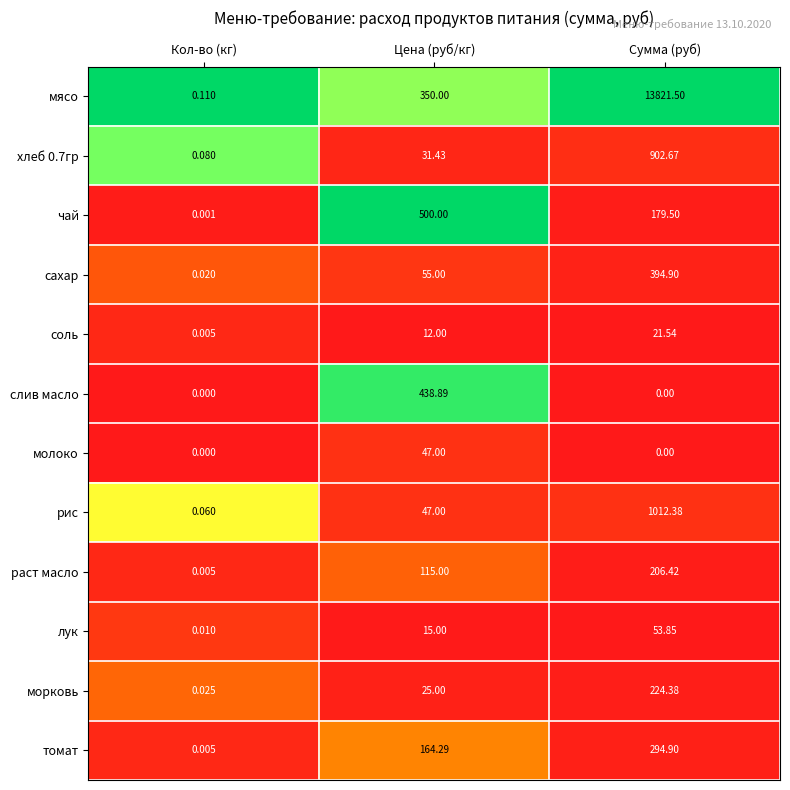

At which category does the chart reach its peak across all series?

Сумма (руб)